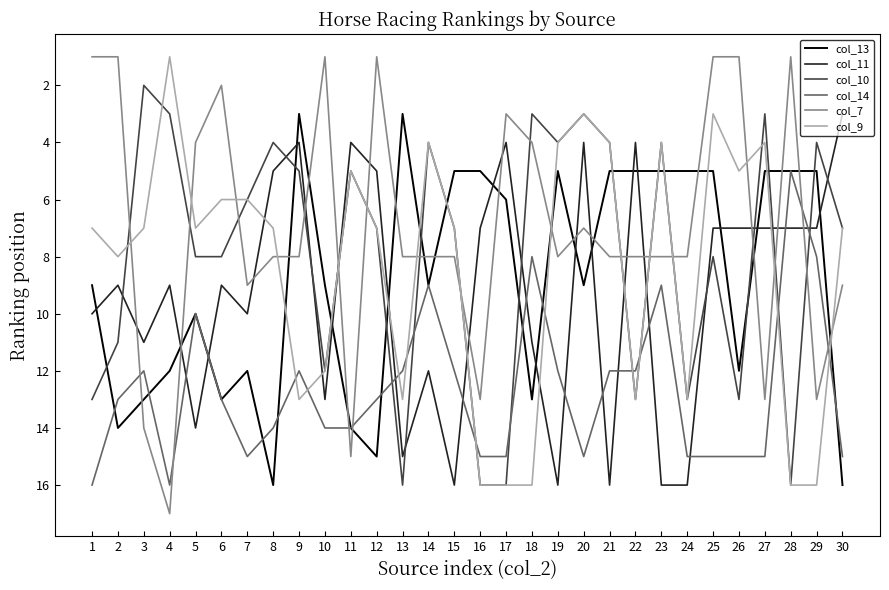

Reading right to left, list all the values displayed in this chart.

col_13: 30=16	29=5	28=5	27=5	26=12	25=5	24=5	23=5	22=5	21=5	20=9	19=5	18=13	17=6	16=5	15=5	14=9	13=3	12=15	11=14	10=9	9=3	8=16	7=12	6=13	5=10	4=12	3=13	2=14	1=9
col_11: 30=3	29=7	28=7	27=7	26=7	25=7	24=16	23=16	22=4	21=16	20=4	19=16	18=11	17=4	16=7	15=16	14=12	13=15	12=5	11=4	10=13	9=4	8=5	7=10	6=9	5=14	4=9	3=11	2=9	1=10
col_10: 30=7	29=4	28=16	27=3	26=13	25=8	24=13	23=4	22=13	21=4	20=3	19=4	18=3	17=16	16=16	15=7	14=4	13=16	12=7	11=5	10=12	9=5	8=4	7=6	6=8	5=8	4=3	3=2	2=11	1=13
col_14: 30=15	29=8	28=5	27=15	26=15	25=15	24=15	23=9	22=12	21=12	20=15	19=12	18=8	17=15	16=15	15=12	14=9	13=12	12=13	11=14	10=14	9=12	8=14	7=15	6=13	5=10	4=16	3=12	2=13	1=16
col_7: 30=9	29=13	28=1	27=13	26=1	25=1	24=8	23=8	22=8	21=8	20=7	19=8	18=4	17=3	16=13	15=8	14=8	13=8	12=1	11=15	10=1	9=8	8=8	7=9	6=2	5=4	4=17	3=14	2=1	1=1
col_9: 30=7	29=16	28=16	27=4	26=5	25=3	24=13	23=4	22=13	21=4	20=3	19=4	18=16	17=16	16=16	15=7	14=4	13=13	12=7	11=5	10=12	9=13	8=7	7=6	6=6	5=7	4=1	3=7	2=8	1=7